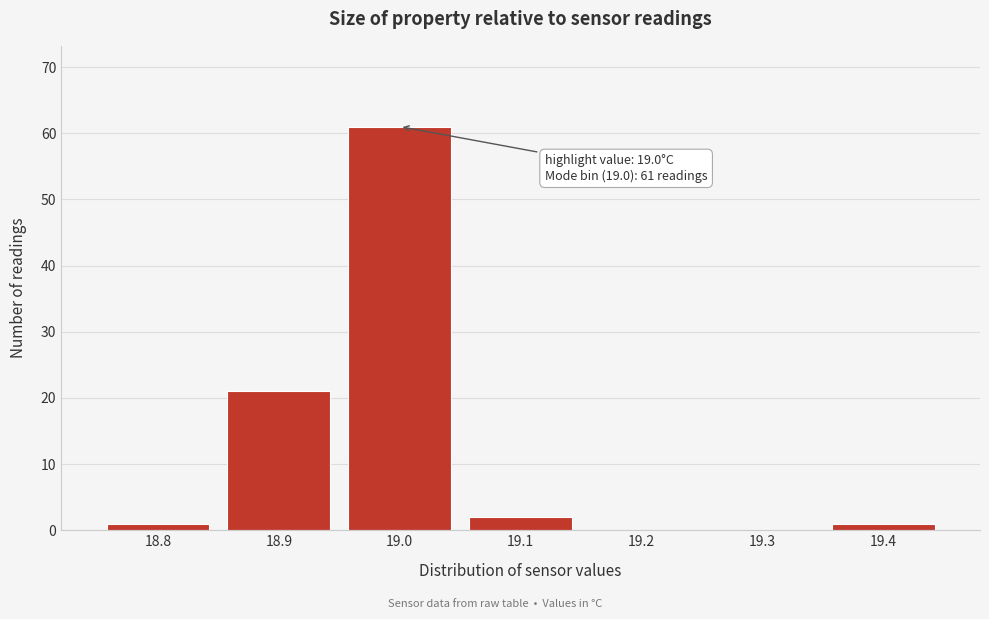

Which range on the x-axis has the tallest bar?

18.95 to 19.05